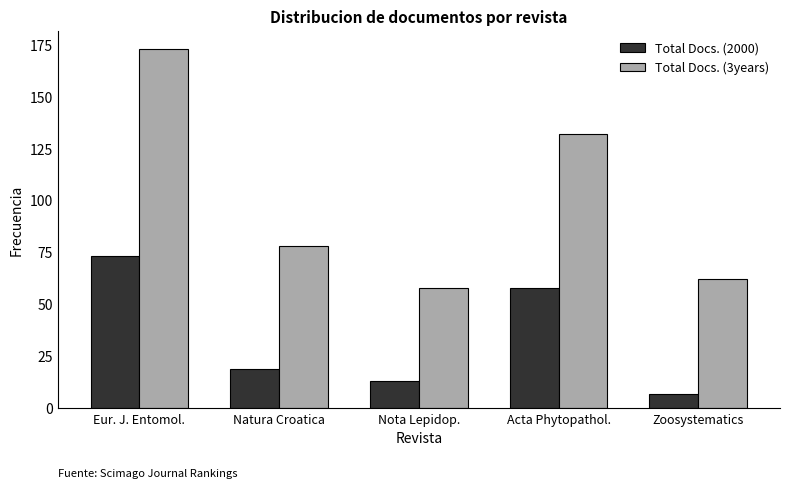

Reading left to right, transcribe all the data shown in this chart.

Total Docs. (2000): 73	19	13	58	7
Total Docs. (3years): 173	78	58	132	62